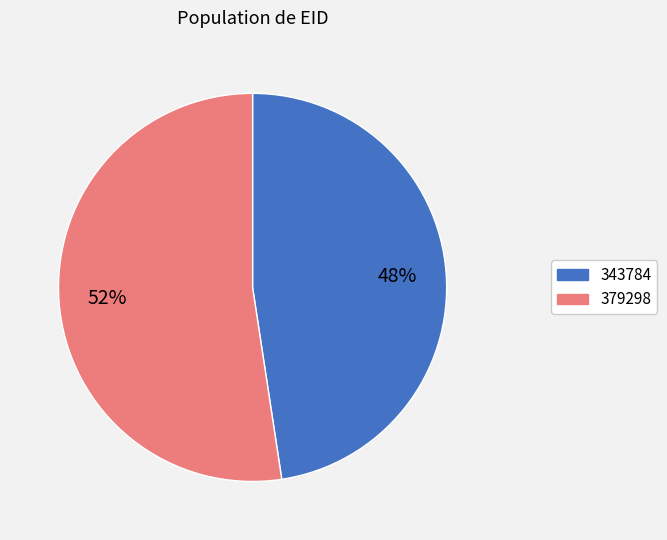

Approximately how many times larger is the value at 343784 compared to 379298?

0.9